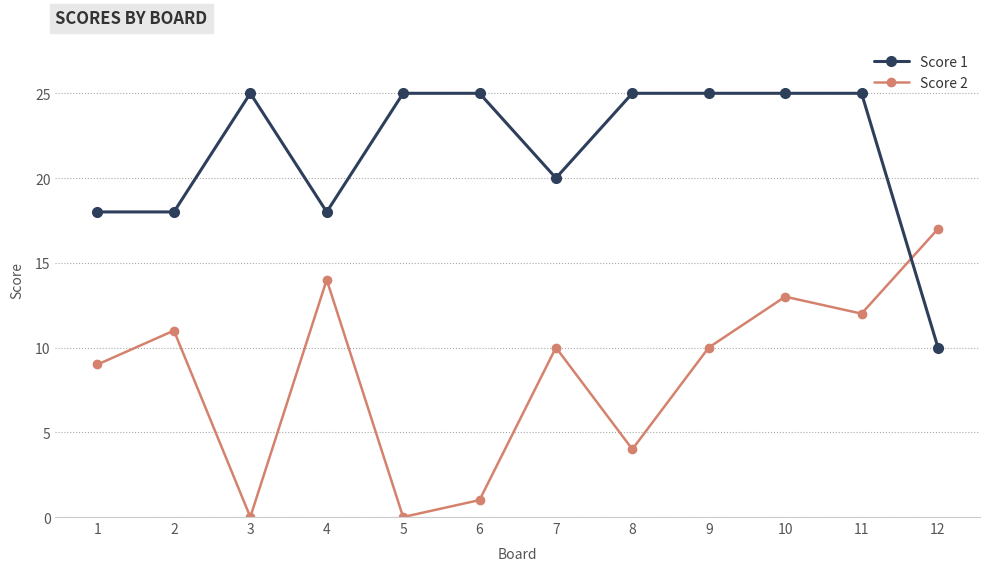

True or false: Score 2 and Score 1 cross at least once.

True